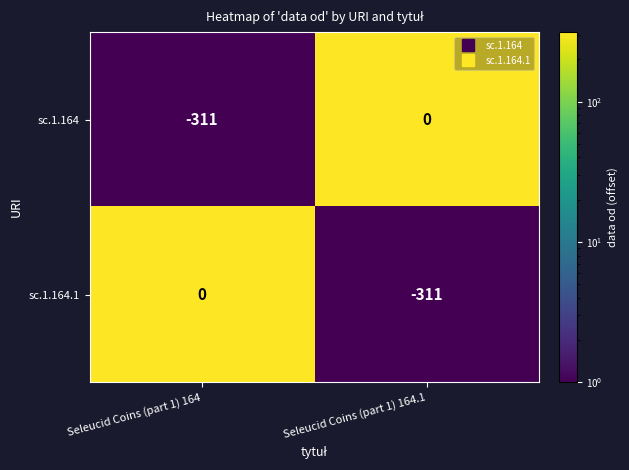

True or false: sc.1.164.1 has a value of -165 at Seleucid Coins (part 1) 164.1.

False